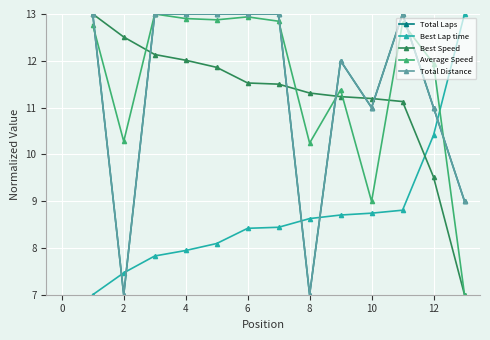

List the series in order of their peak value, highest first.

Total Laps, Best Lap time, Best Speed, Average Speed, Total Distance